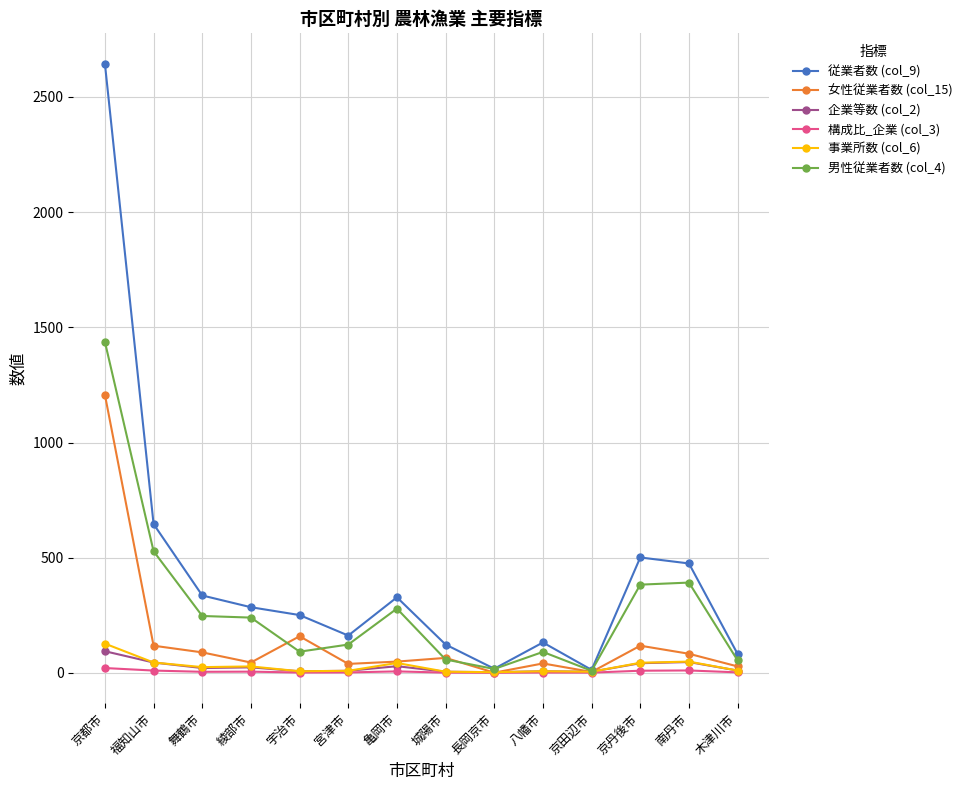

The value of 従業者数 (col_9) at 木津川市 is 82.0. True or false?

True